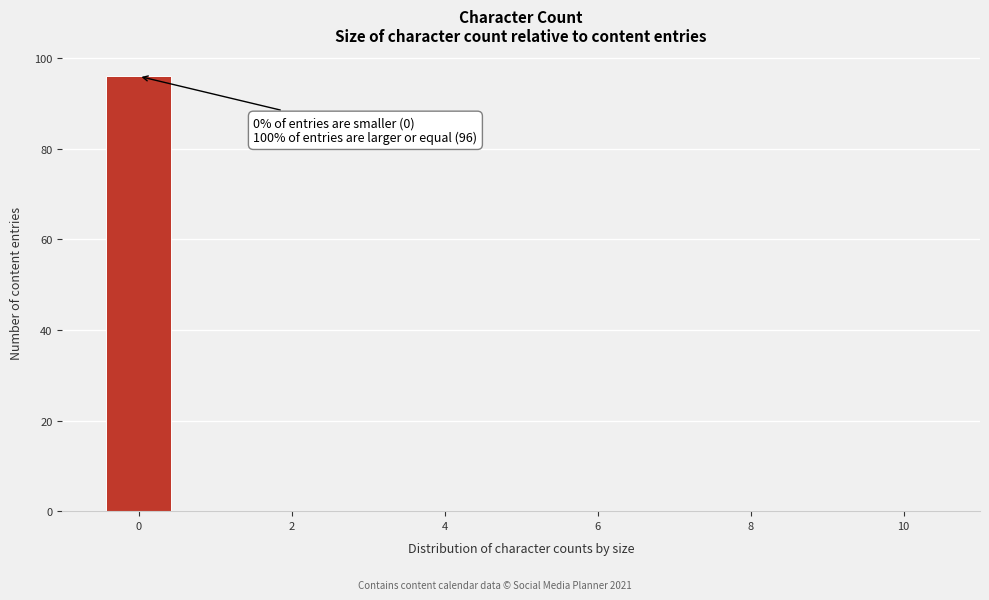

Which range on the x-axis has the tallest bar?

-0.5 to 0.5